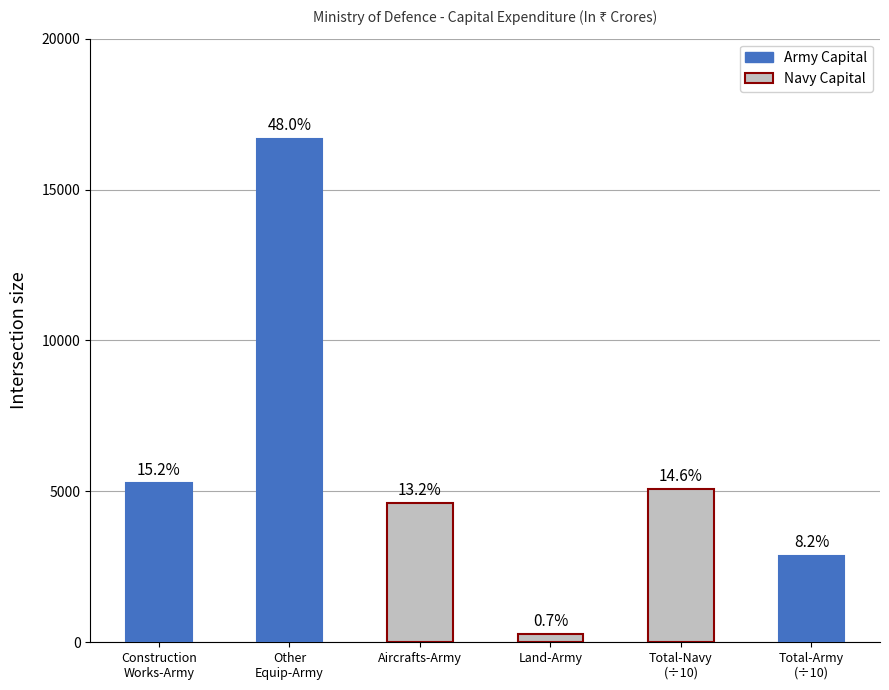

How many bars are there in total?

6